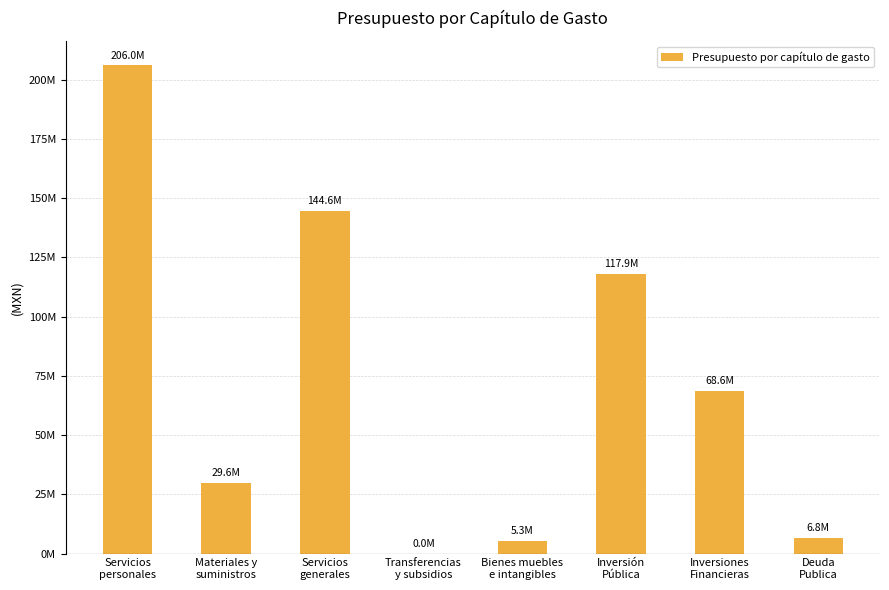

Between Bienes muebles
e intangibles and Transferencias
y subsidios, which is larger?

Bienes muebles
e intangibles